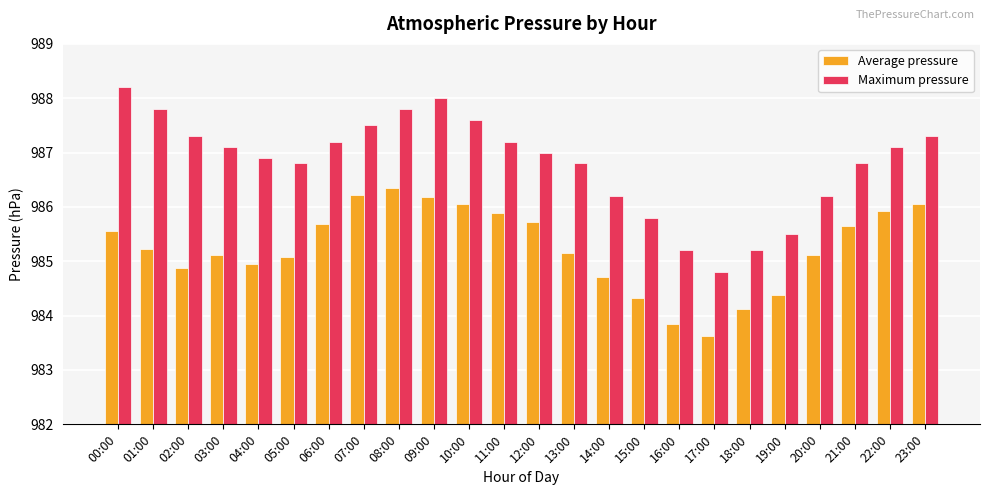

List the series in order of their overall mean, lowest first.

Average pressure, Maximum pressure